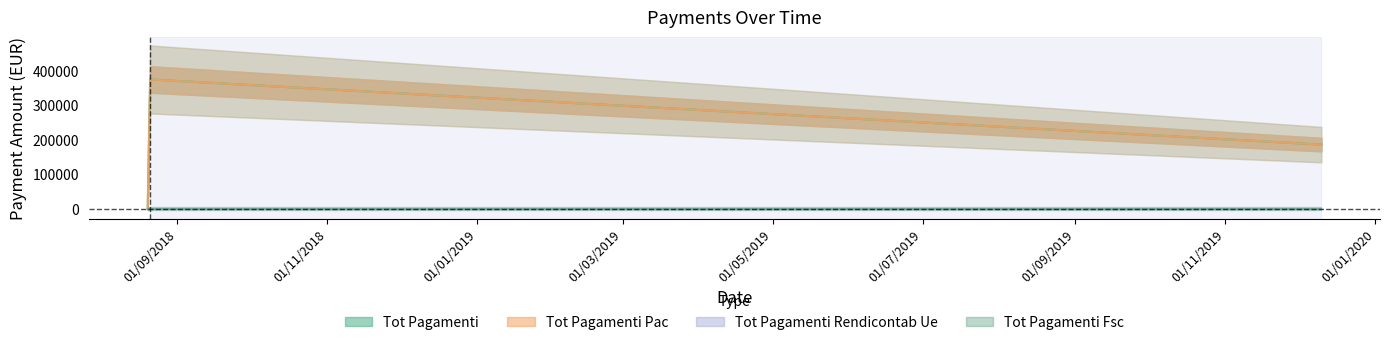

How many lines are shown in the chart?

2